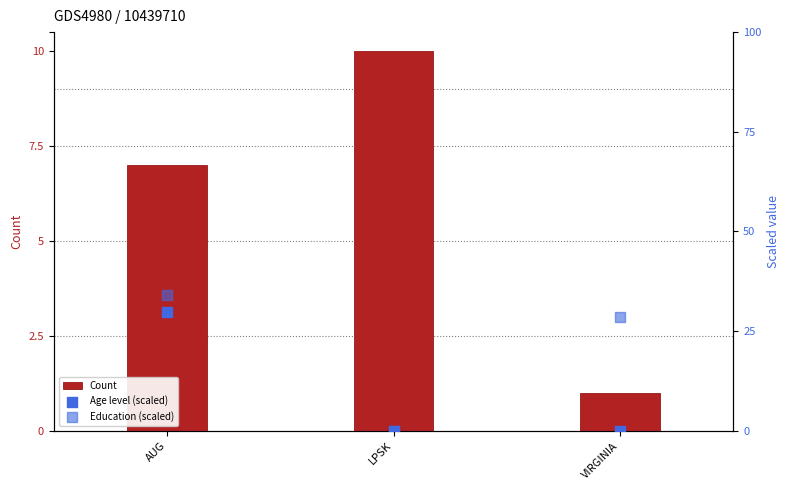

Which series contains the highest Y value?

Education (scaled)